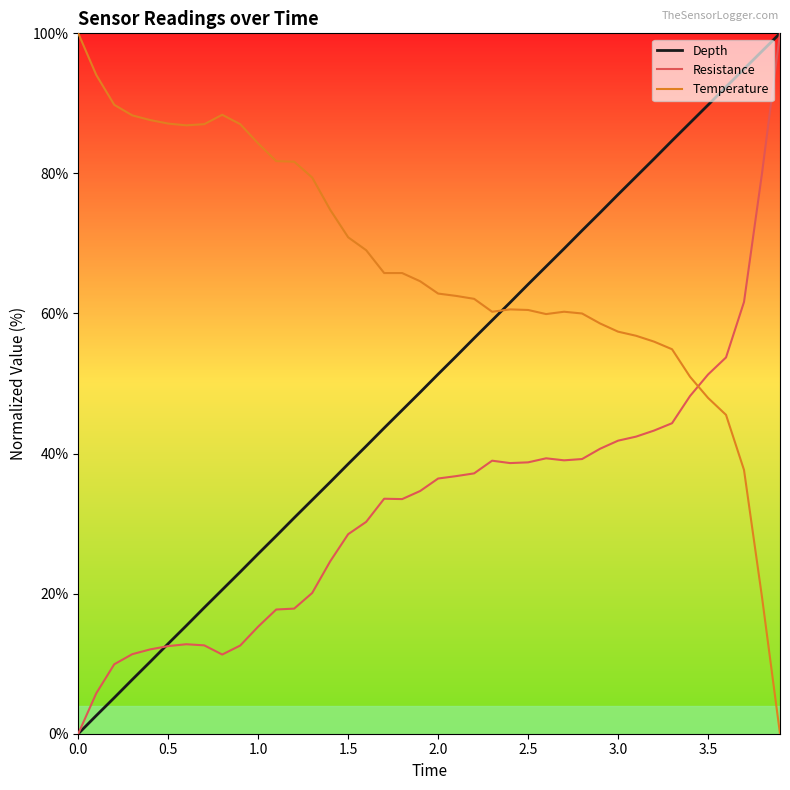

How many times do Temperature and Resistance cross each other?

1